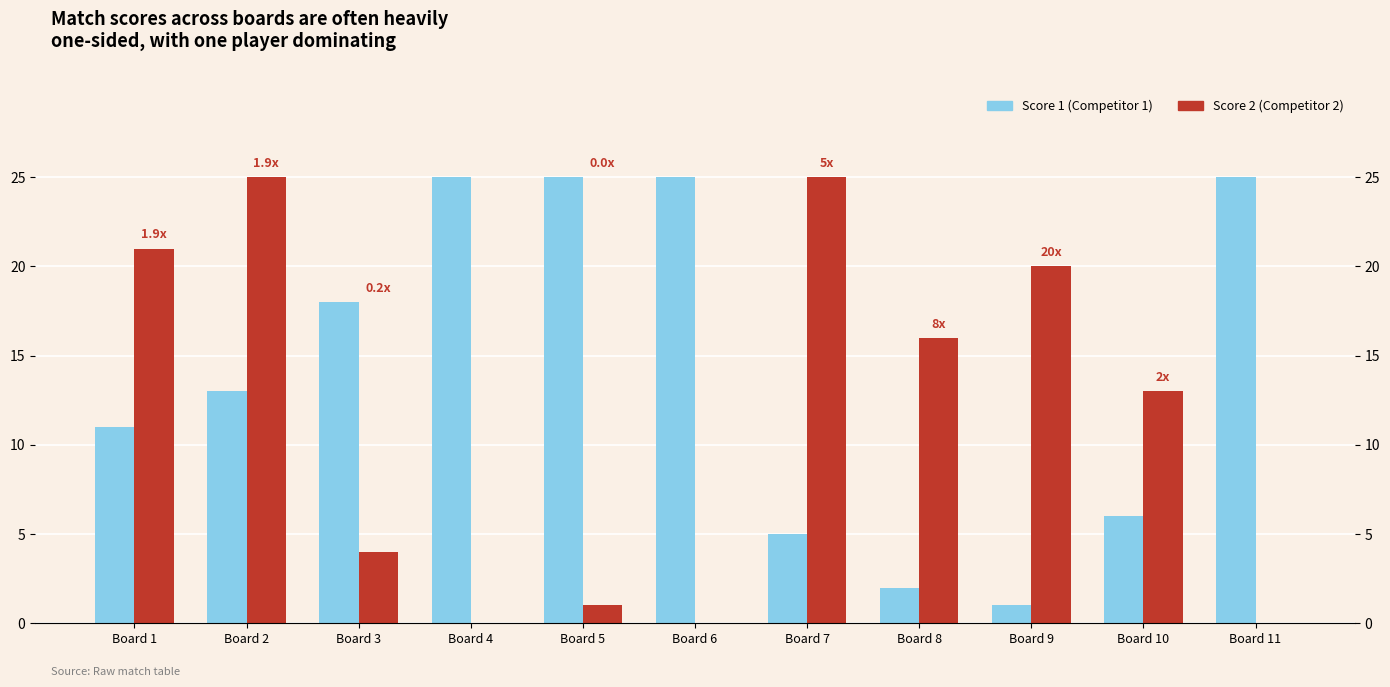

How many data points in Score 1 are less than 13?

5